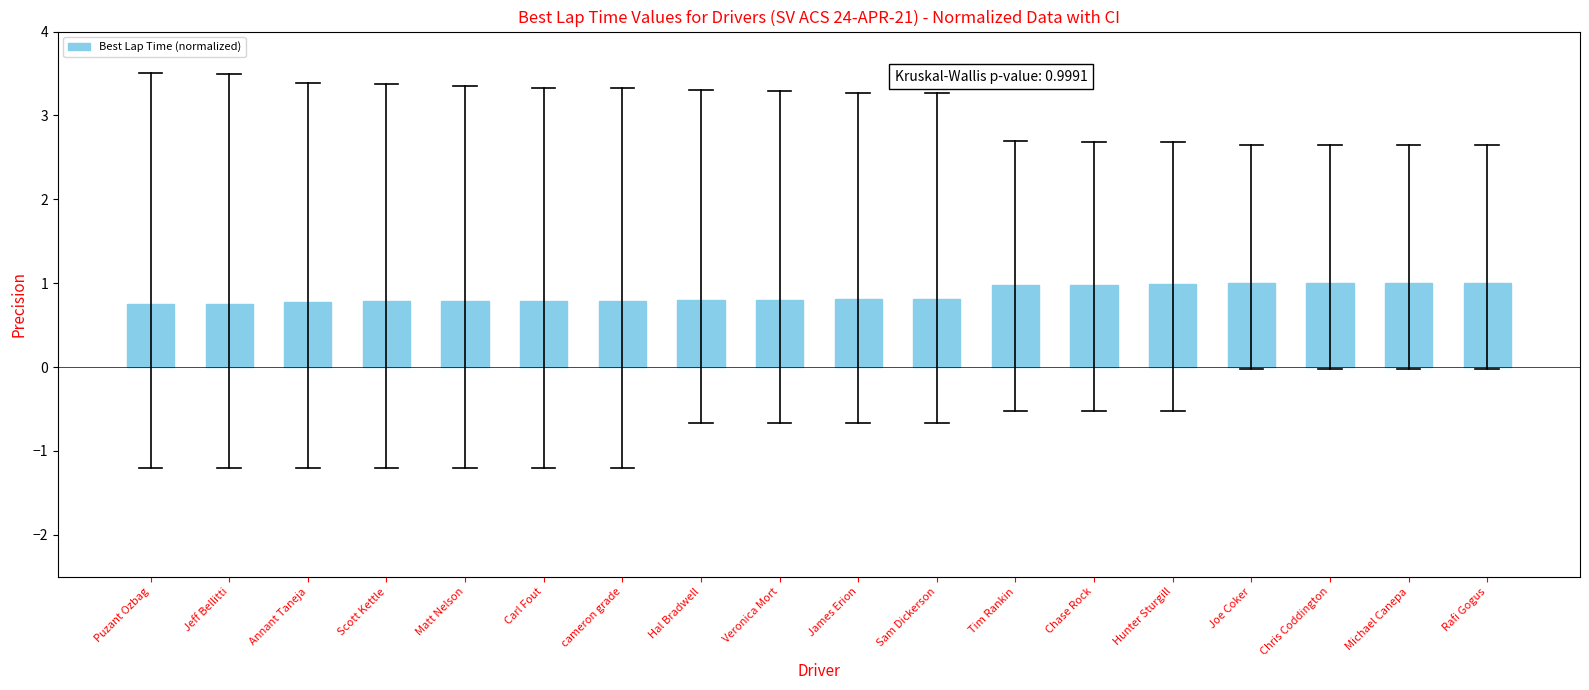

What is the value of the 18th bar from the left?

1.0